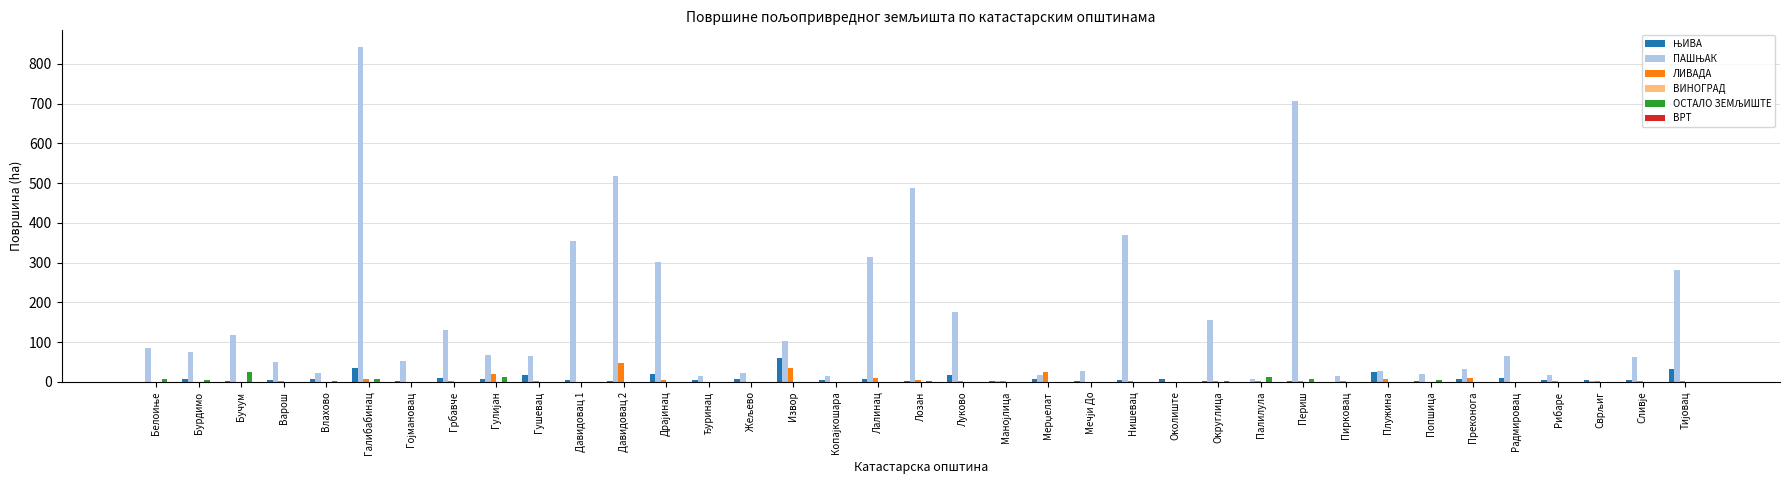

What is the sum of all ЛИВАДА values?

201.4